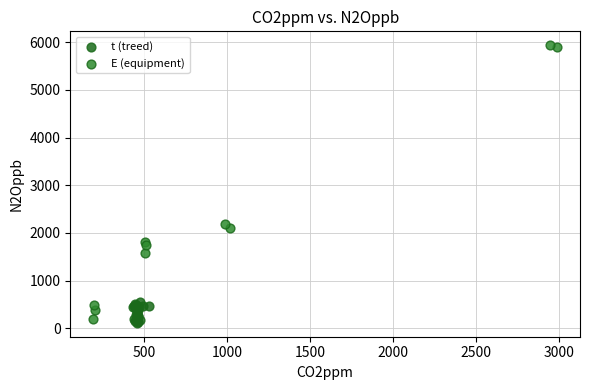

Which series reaches the maximum Y coordinate?

E (equipment)